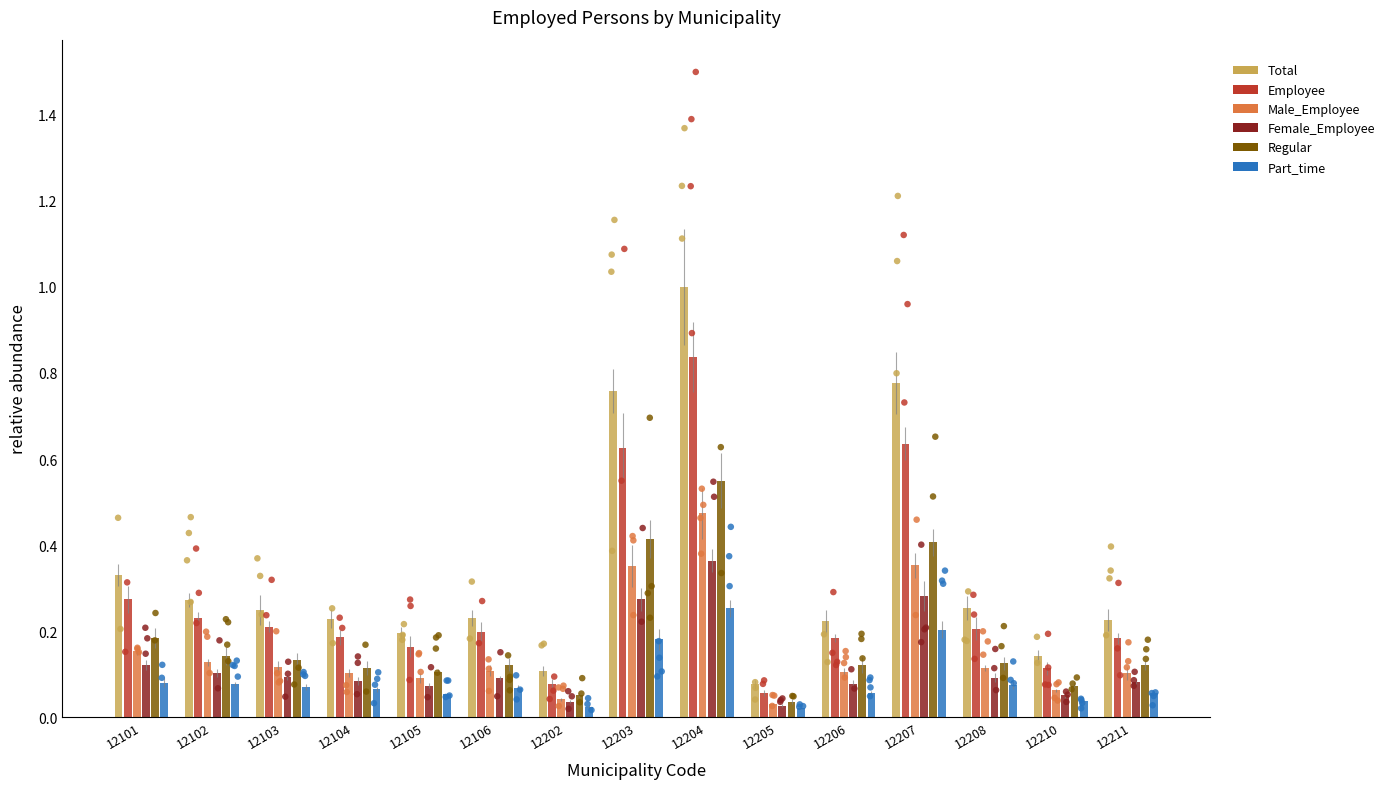

Which series reaches the minimum Y coordinate?

Part_time